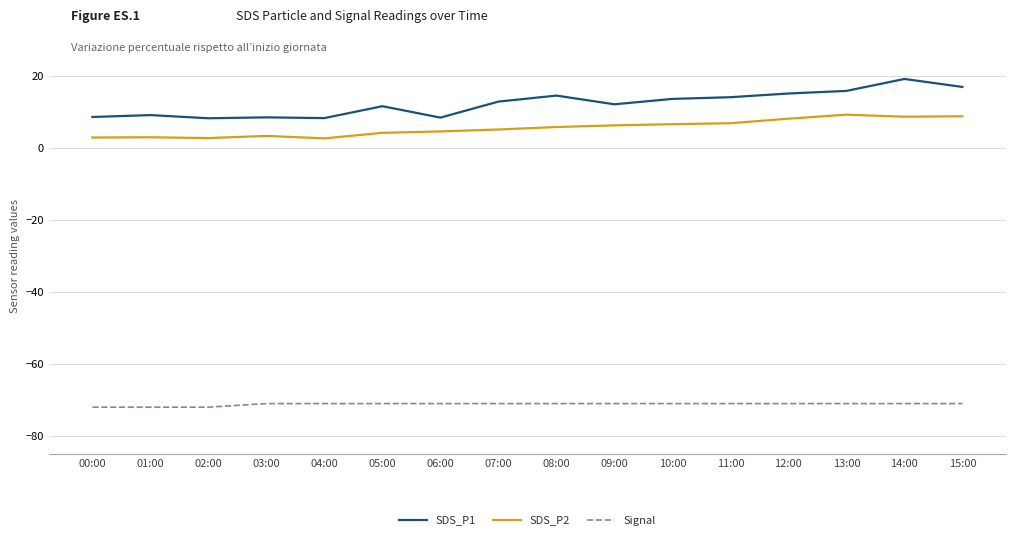

Is it true that Signal equals -71.0 at 04:00?

True